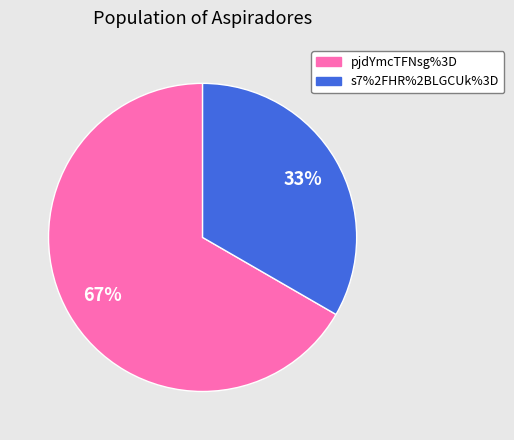

Is there any slice that represents more than half of the pie?

Yes